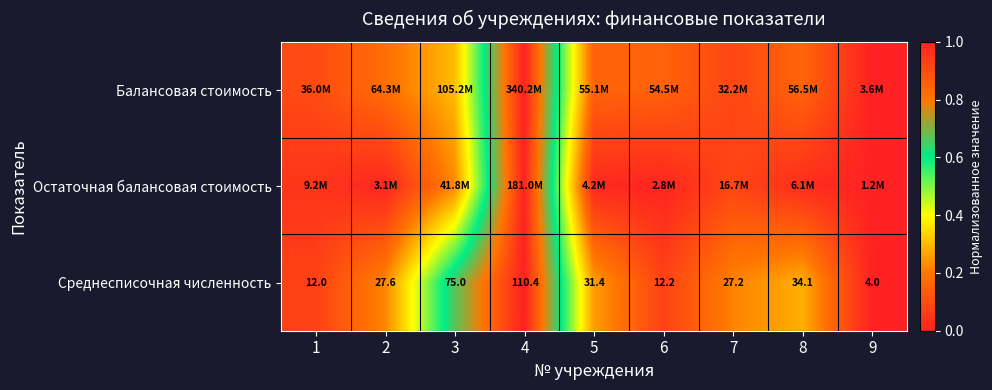

Which has a higher value, 2 or 1?

2